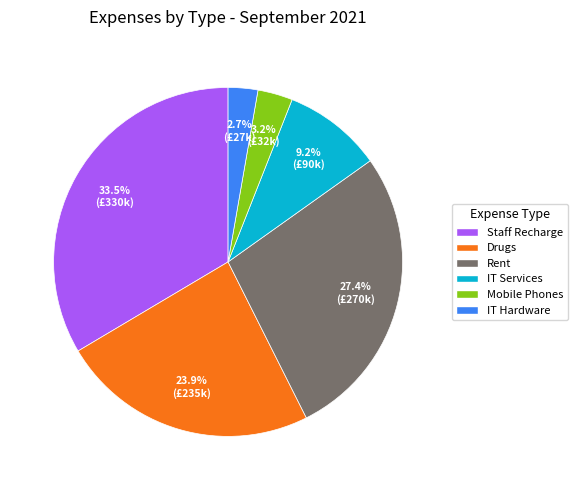

Does Staff Recharge account for over 50% of the chart?

No